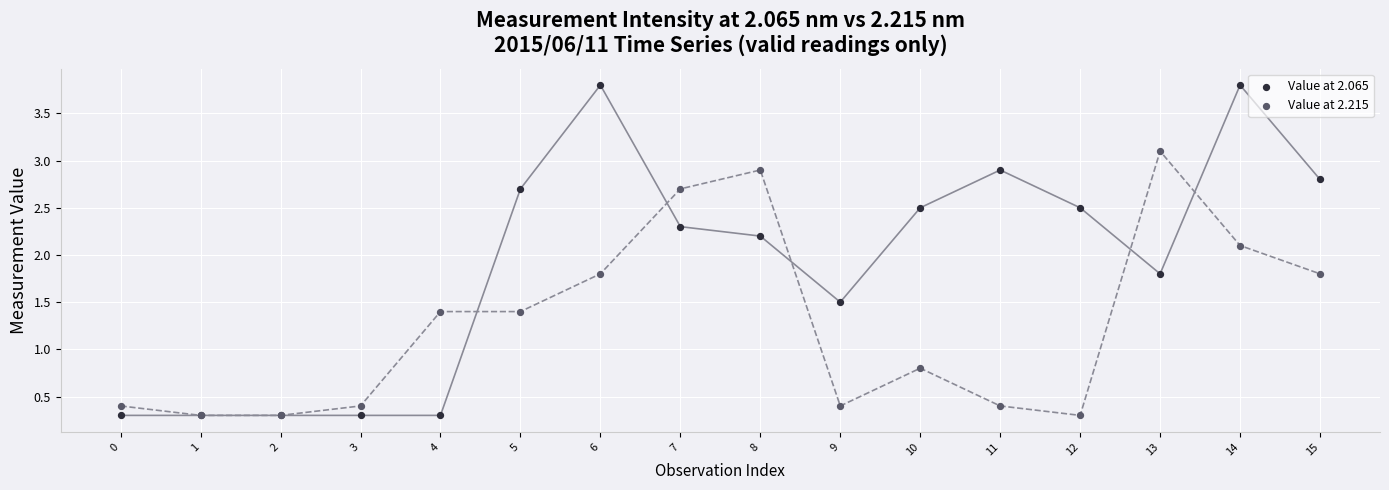

What are all the series names shown in the legend?

Value at 2.065, Value at 2.215